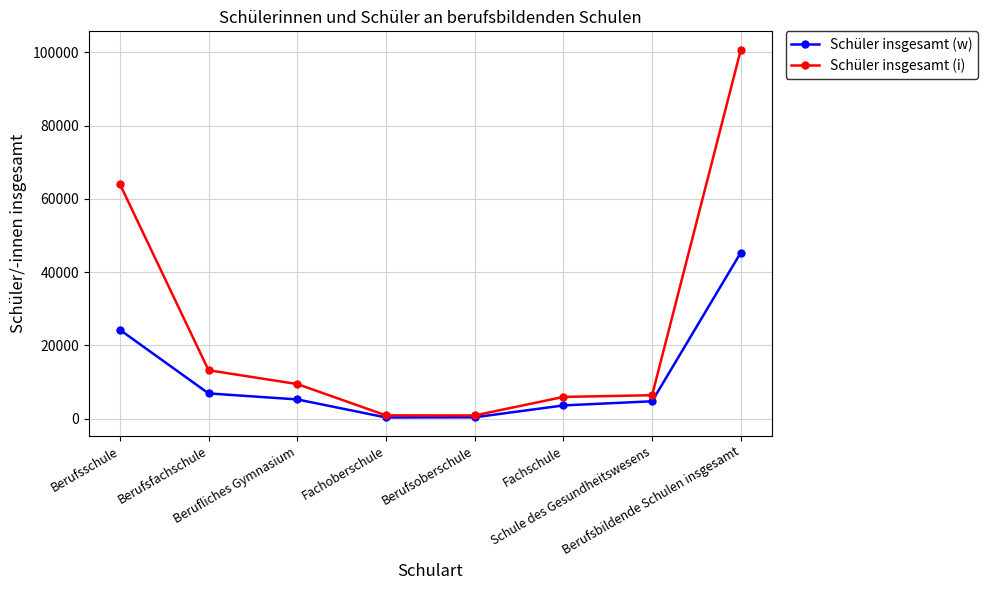

Rank the series by their average value, from lowest to highest.

Schüler insgesamt (w), Schüler insgesamt (i)